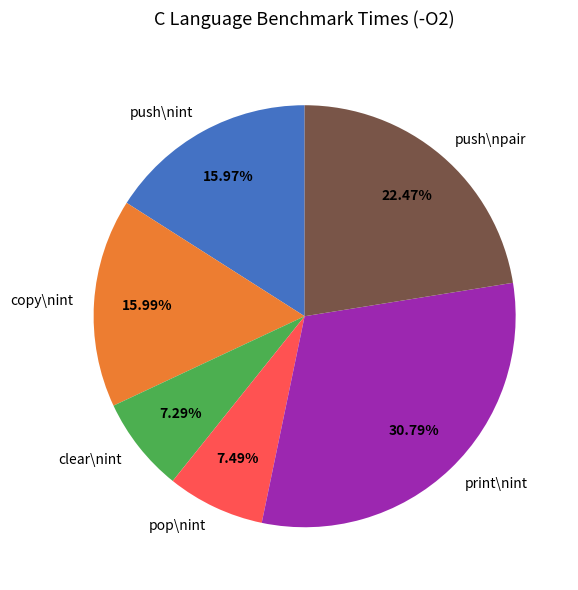

Which category has the biggest portion of the pie?

print\nint